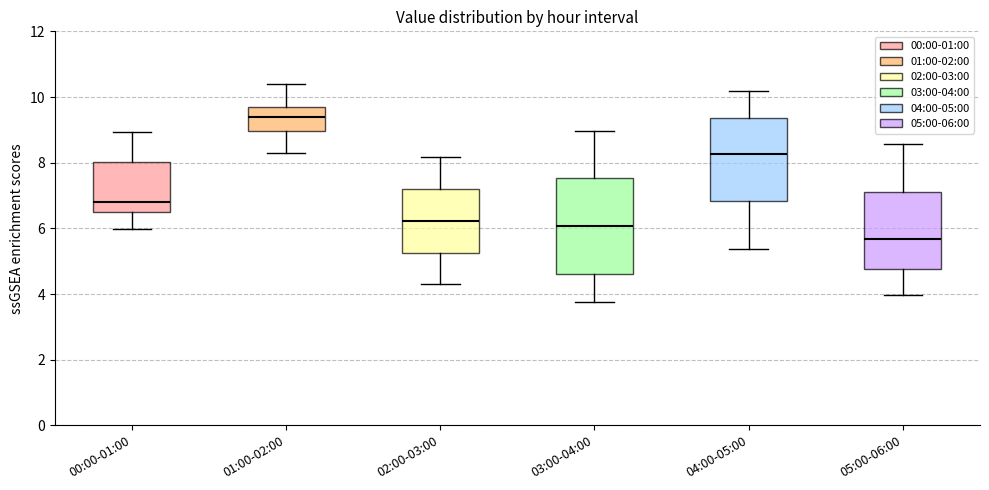

Reading left to right, read every box against the y-axis: the position of its median line, the range the box covers, and the ends of its whiskers. The values are not printed on the chart, so give them approximately, as read against the axis.

00:00-01:00: median 6.8, box 6.6 to 8.0, whiskers 6.0 to 9.0
01:00-02:00: median 9.4, box 9.0 to 9.6, whiskers 8.4 to 10.4
02:00-03:00: median 6.2, box 5.2 to 7.2, whiskers 4.4 to 8.2
03:00-04:00: median 6.0, box 4.6 to 7.6, whiskers 3.8 to 9.0
04:00-05:00: median 8.2, box 6.8 to 9.4, whiskers 5.4 to 10.2
05:00-06:00: median 5.6, box 4.8 to 7.2, whiskers 4.0 to 8.6